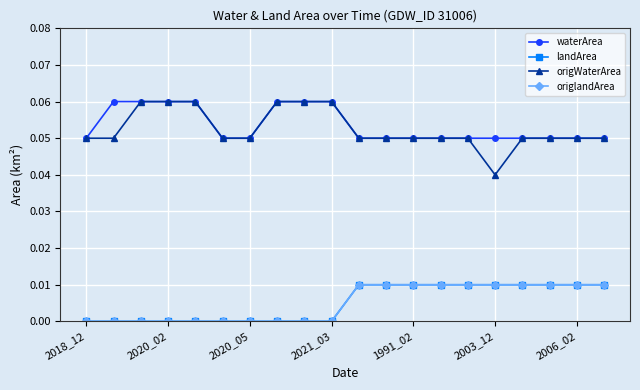

Reading right to left, extract all data points from this chart.

waterArea: 0.1	0.1	0.1	0.1	0.1	0.1	0.1	0.1	0.1	0.1	0.1	0.1	0.1	0.1	0.1	0.1	0.1	0.1	0.1	0.1
landArea: 0.0	0.0	0.0	0.0	0.0	0.0	0.0	0.0	0.0	0.0	0.0	0.0	0.0	0.0	0.0	0.0	0.0	0.0	0.0	0.0
origWaterArea: 0.1	0.1	0.1	0.1	0.0	0.1	0.1	0.1	0.1	0.1	0.1	0.1	0.1	0.1	0.1	0.1	0.1	0.1	0.1	0.1
origlandArea: 0.0	0.0	0.0	0.0	0.0	0.0	0.0	0.0	0.0	0.0	0.0	0.0	0.0	0.0	0.0	0.0	0.0	0.0	0.0	0.0